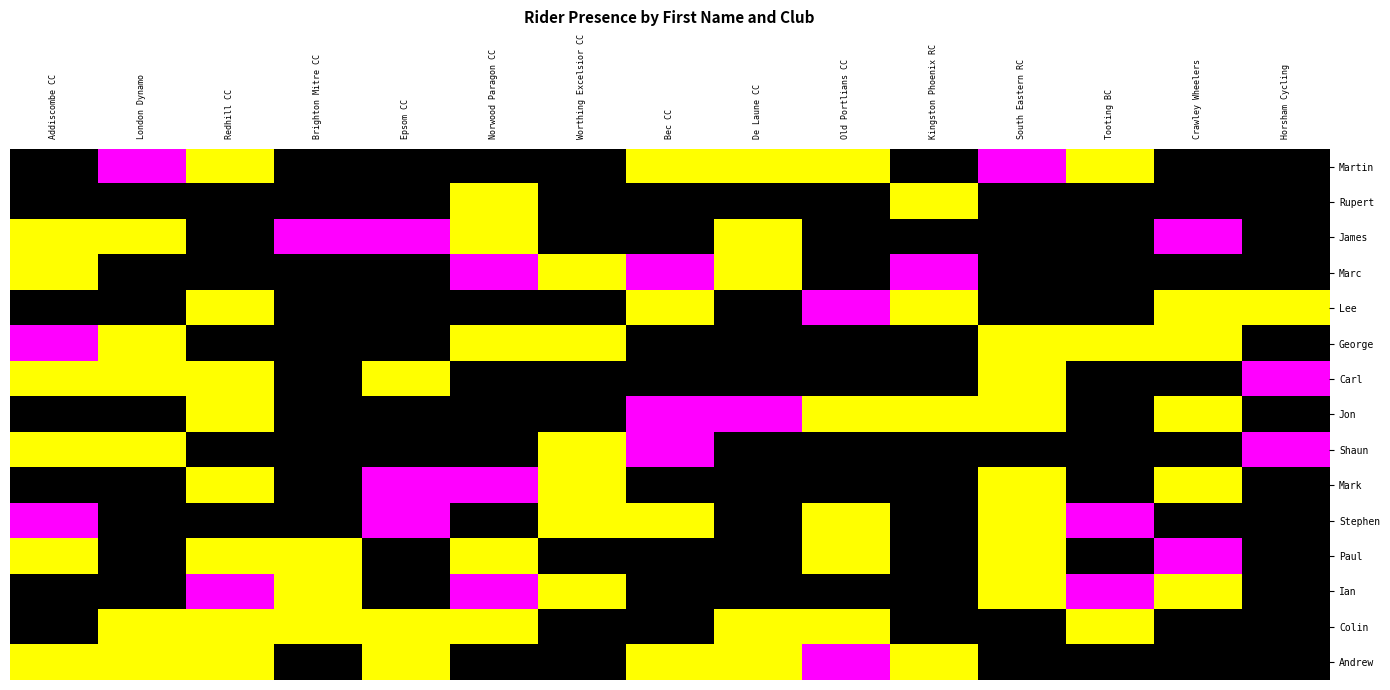

What is the spread (max minus min) of values at Epsom CC?

2